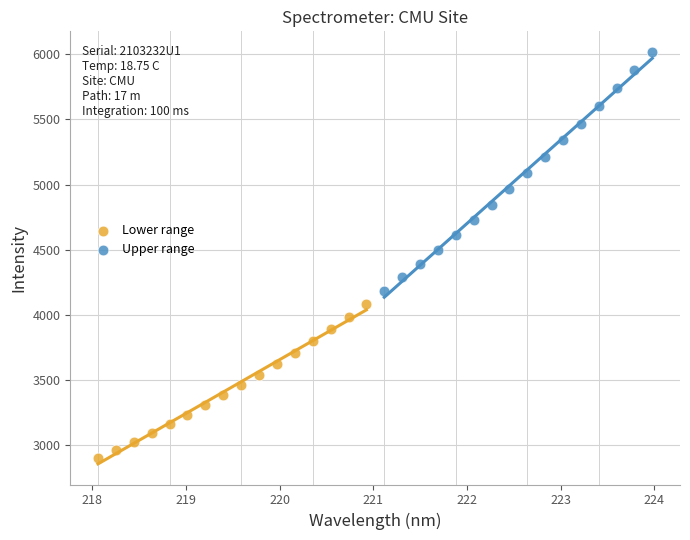

Which series has the widest spread of Y values?

Upper range